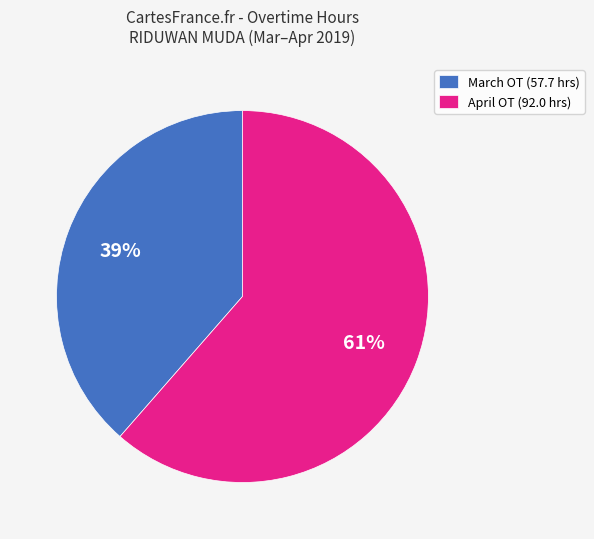

The March OT (57.7 hrs) slice represents 39% of the pie. True or false?

True